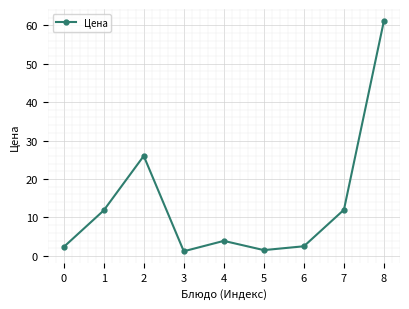

What is the sum of the values at 7 and 2?

38.0